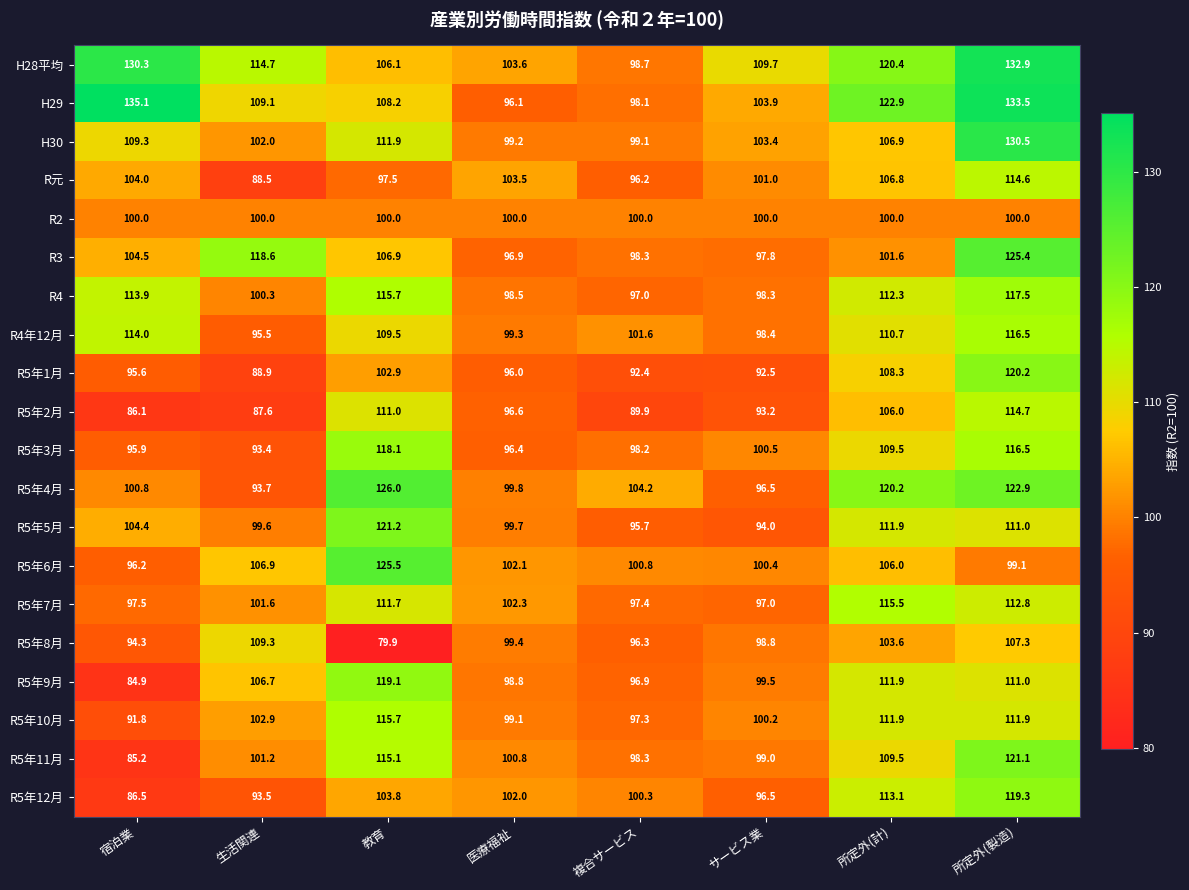

How many data points does each series have?

8